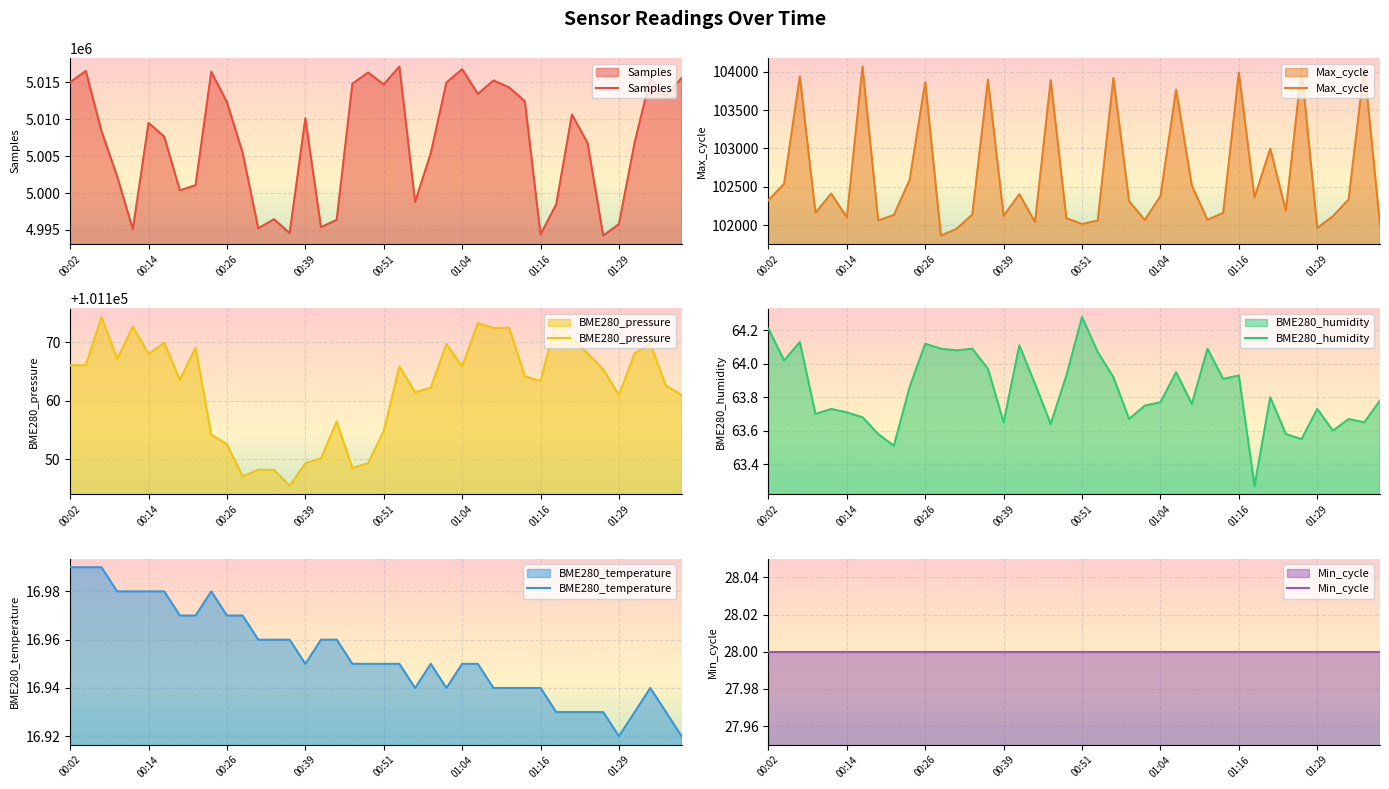

What is the label of the 20th point from the left?

19